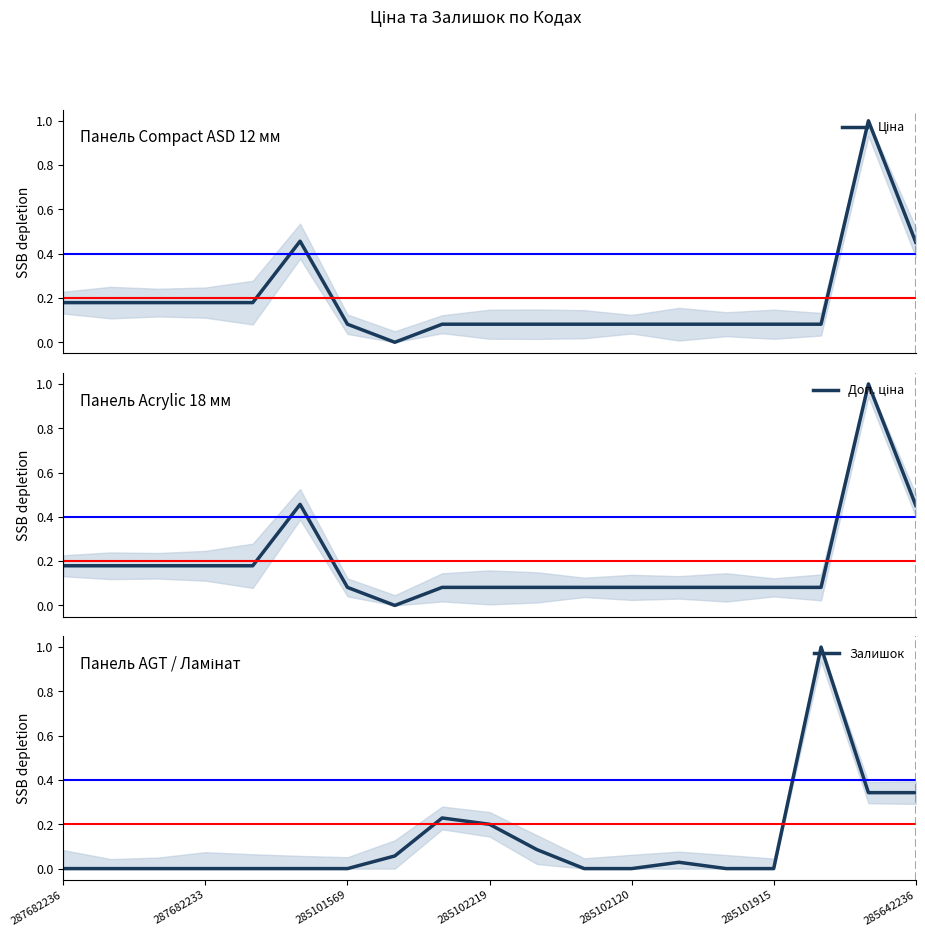

True or false: Доп. ціна has more than 0 interior local peaks.

True